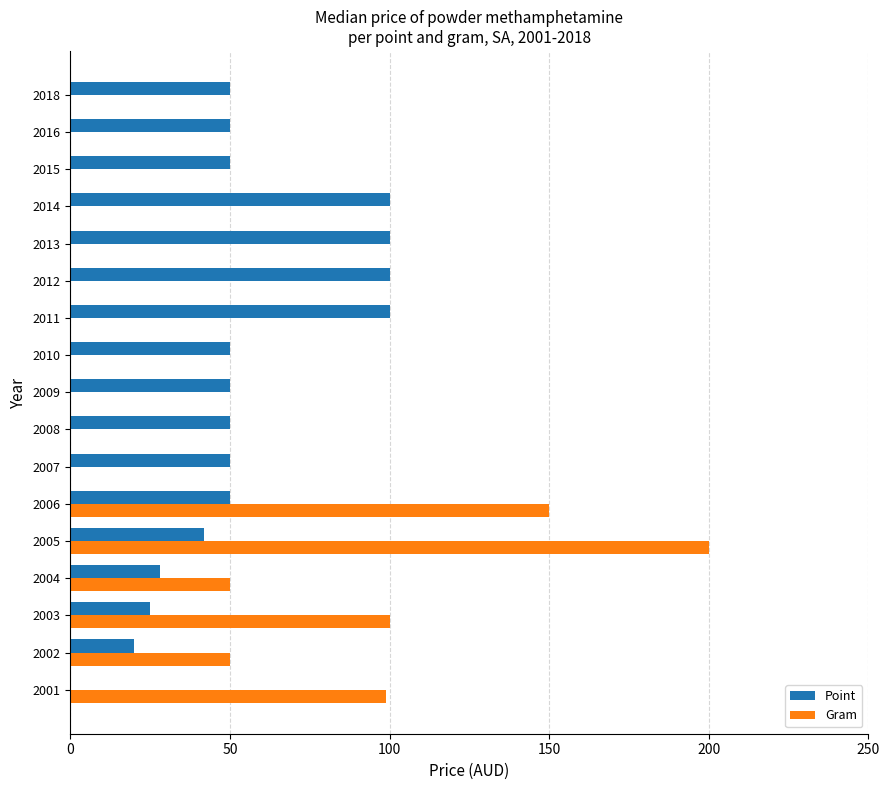

The value at 2008 is 33. True or false?

False